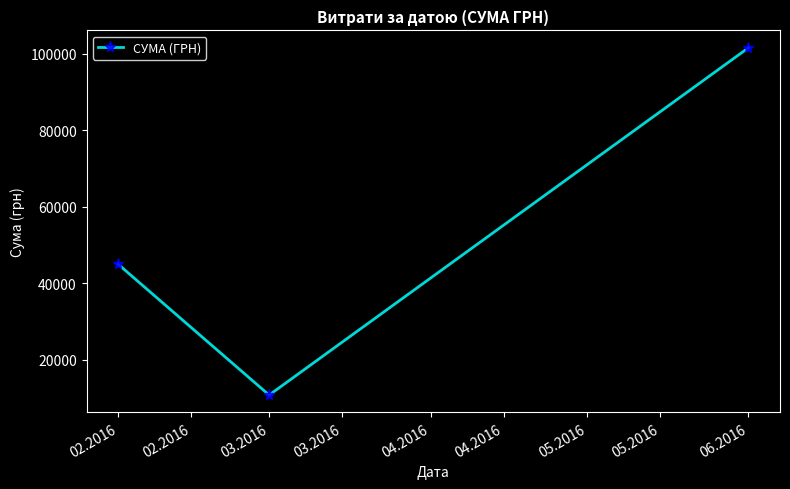

The value at 02.2016 is 12822.5. True or false?

False